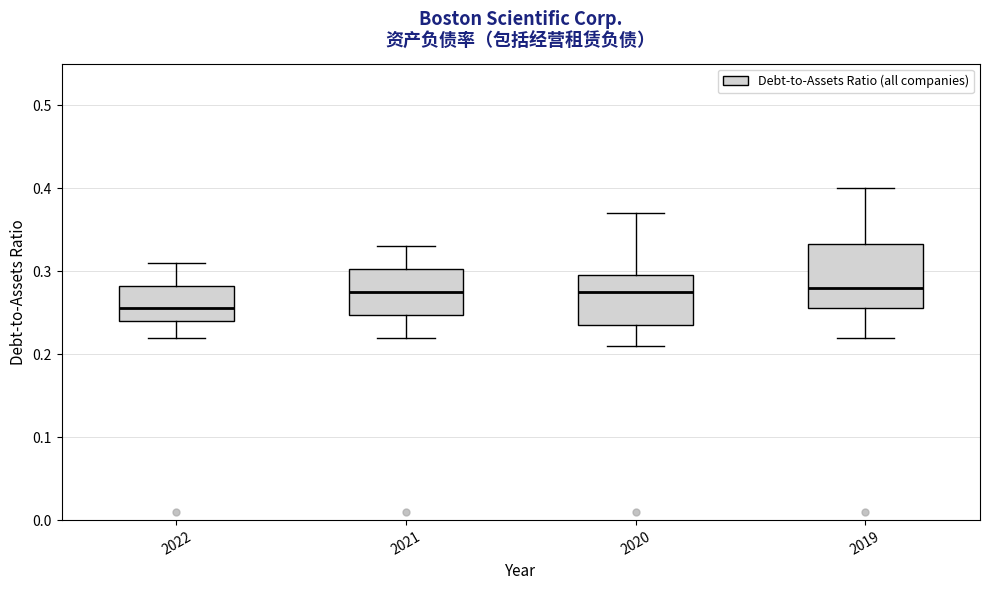

Reading left to right, transcribe this box plot: for each box, give where its median line is, the range the box spans, and where its two whiskers end, as read against the y-axis. The values are not printed on the chart, so give them approximately, as read against the axis.

2022: median 0.26, box 0.24 to 0.28, whiskers 0.22 to 0.31
2021: median 0.28, box 0.25 to 0.30, whiskers 0.22 to 0.33
2020: median 0.28, box 0.24 to 0.30, whiskers 0.21 to 0.37
2019: median 0.28, box 0.26 to 0.33, whiskers 0.22 to 0.40